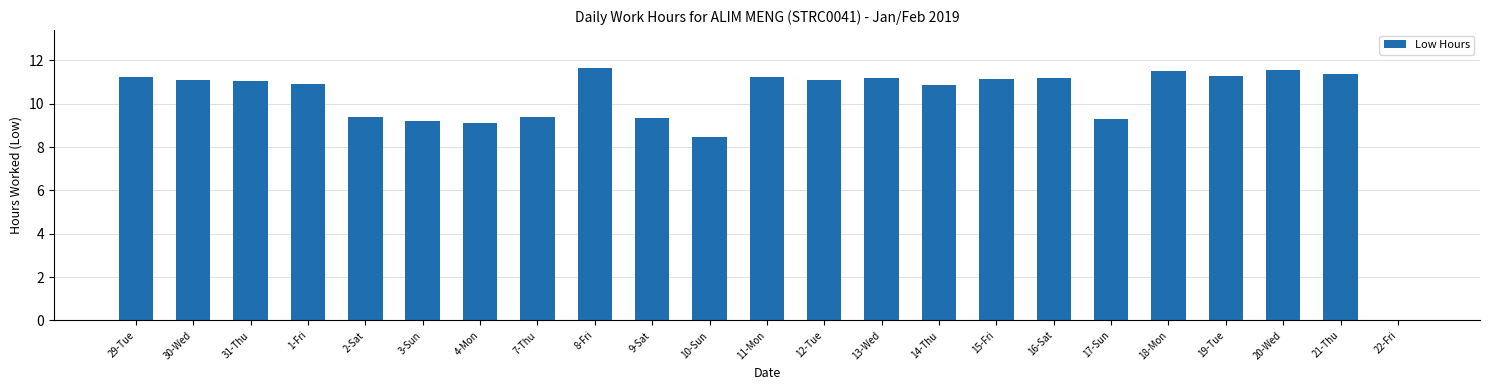

Where is the data nearest to the value 5?

10-Sun